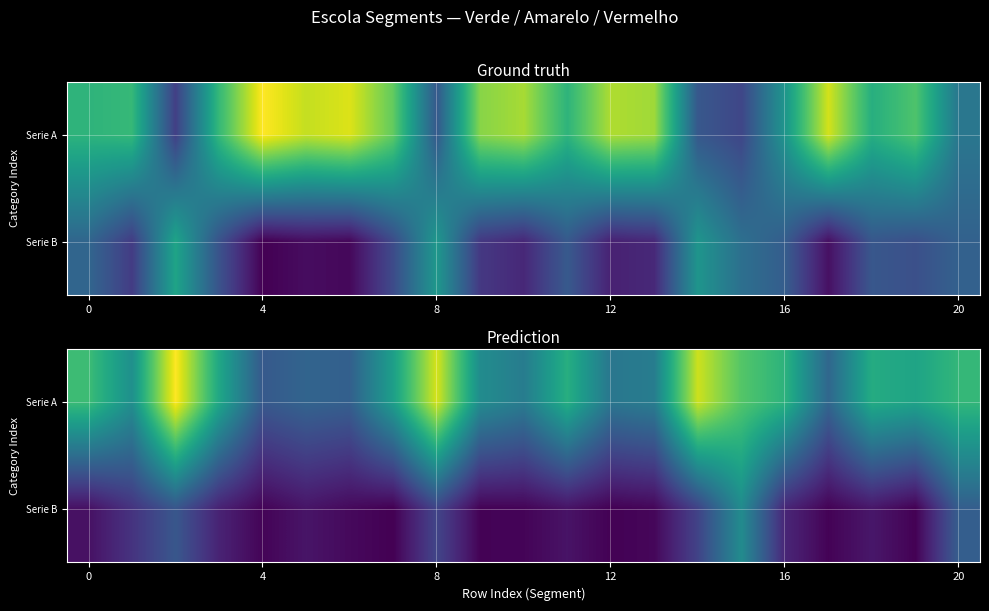

How many series are shown in this chart?

2